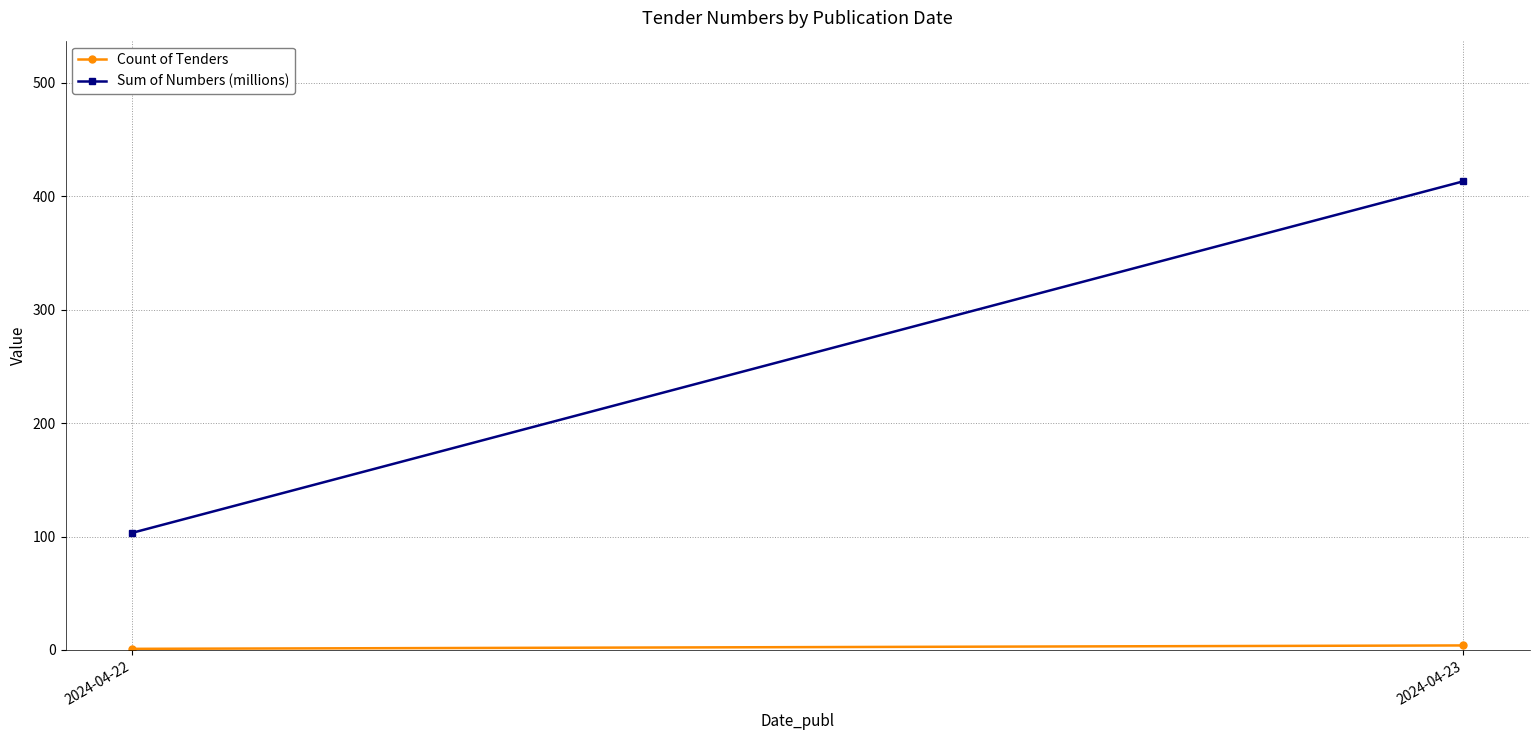

What are all the series names shown in the legend?

Count of Tenders, Sum of Numbers (millions)